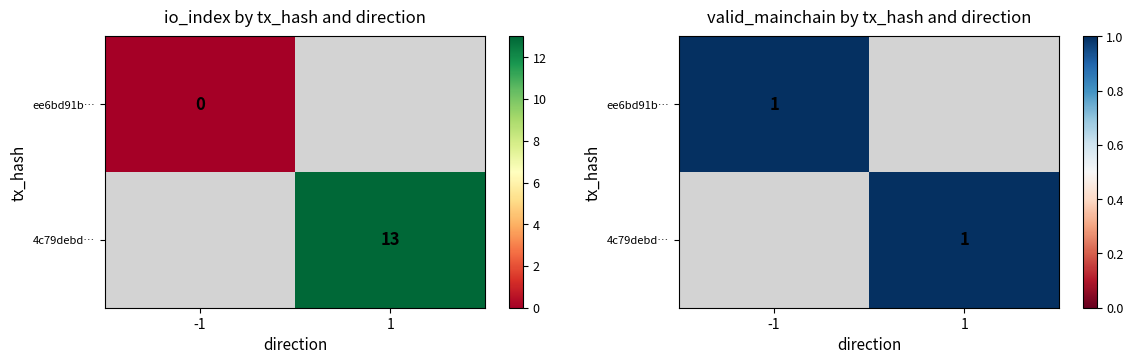

What is the difference between the 4c79debd18f7a159375b448150584cf9ef851f6 values at direction and io_index?

12